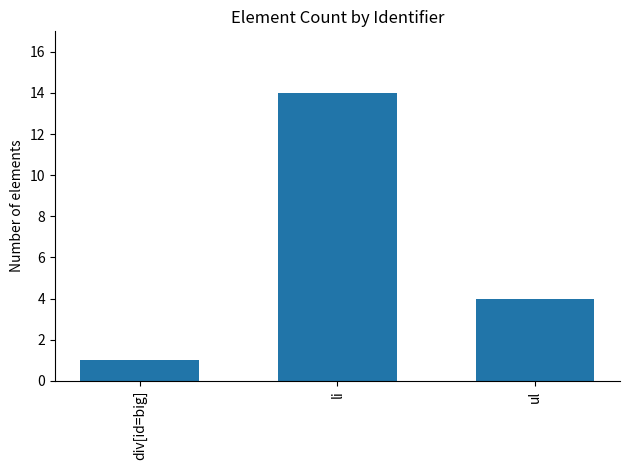

Which label corresponds to the smallest value in the chart?

div[id=big]